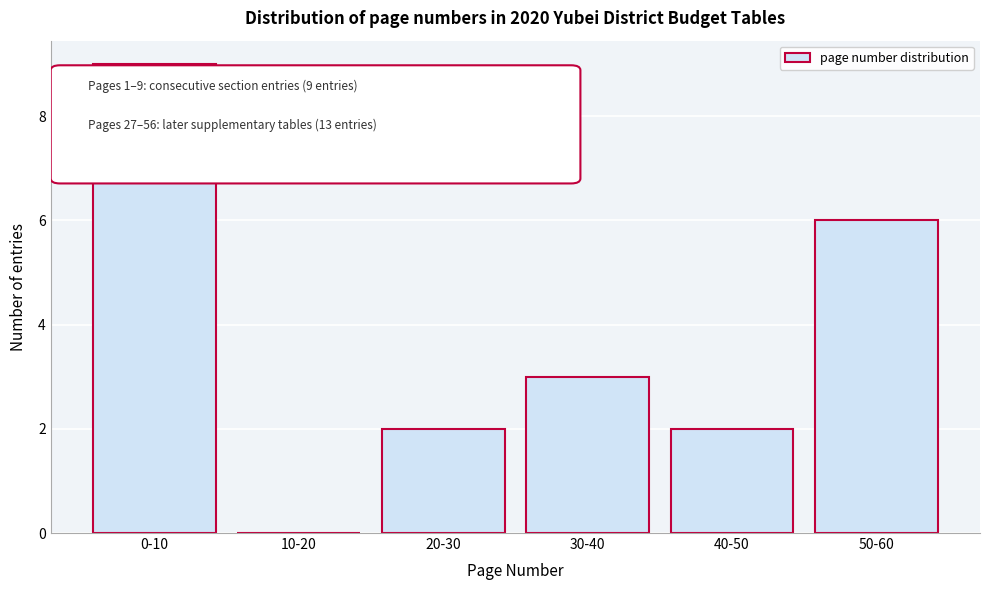

Reading left to right, transcribe all the data shown in this chart.

0-10=9	10-20=0	20-30=2	30-40=3	40-50=2	50-60=6